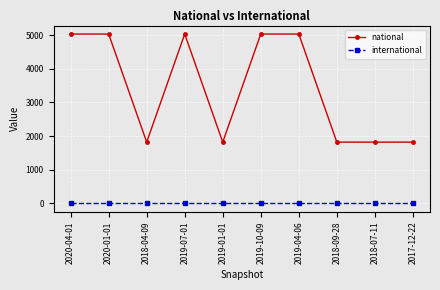

Which series has the largest range (max minus min)?

national